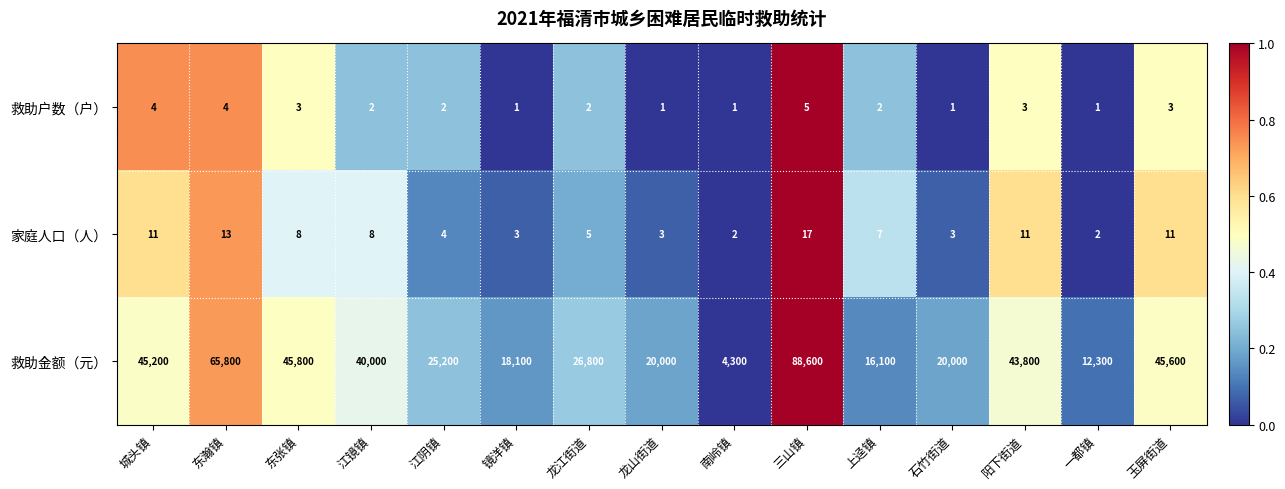

Which category has the lowest value in the 救助金额（元） series?

南岭镇